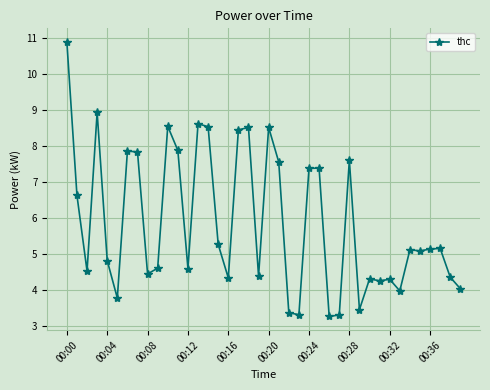

True or false: there are more than 0 points higher than both neighbors.

True